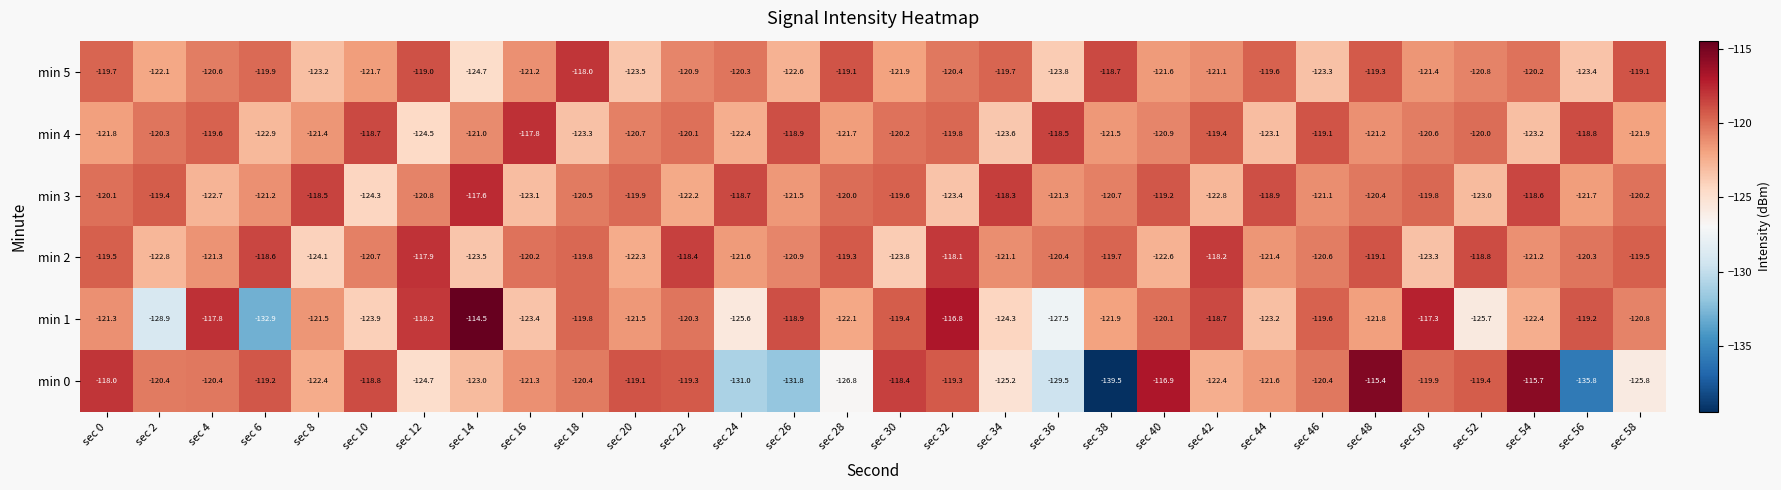

How many data points does each series have?

30